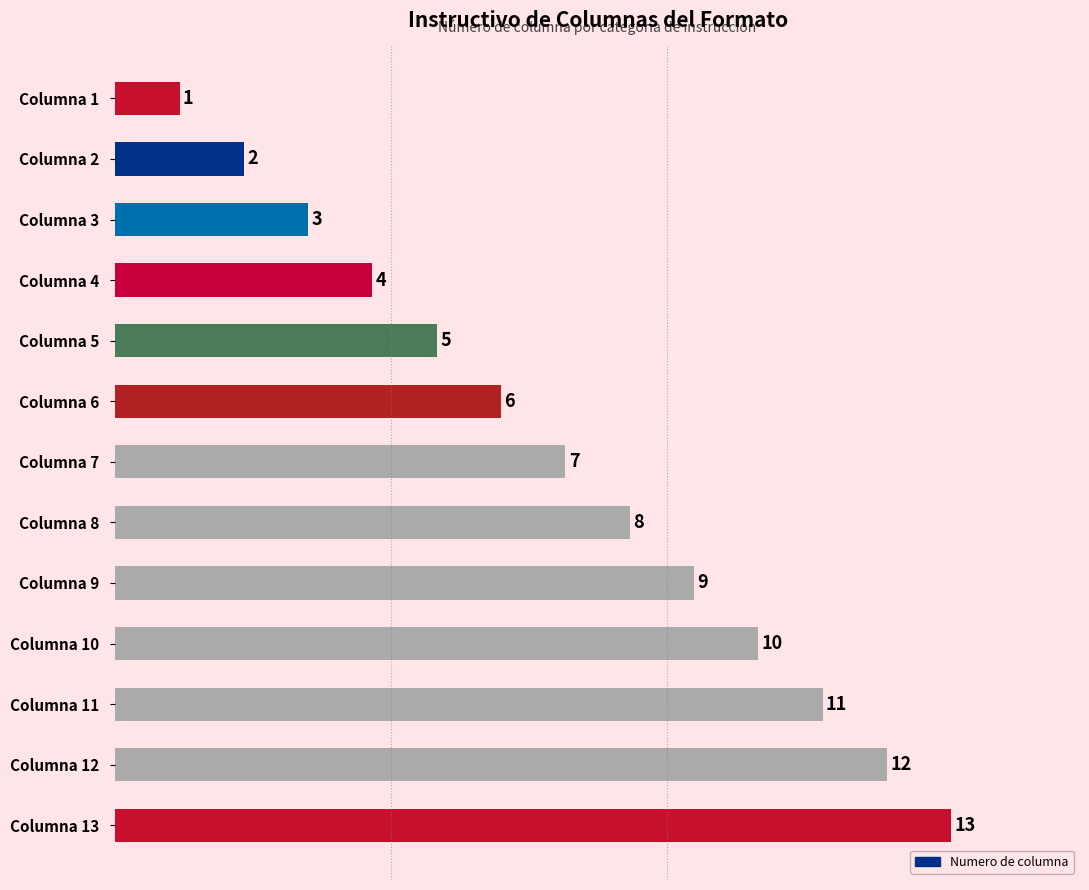

What is the maximum value shown in the chart?

13